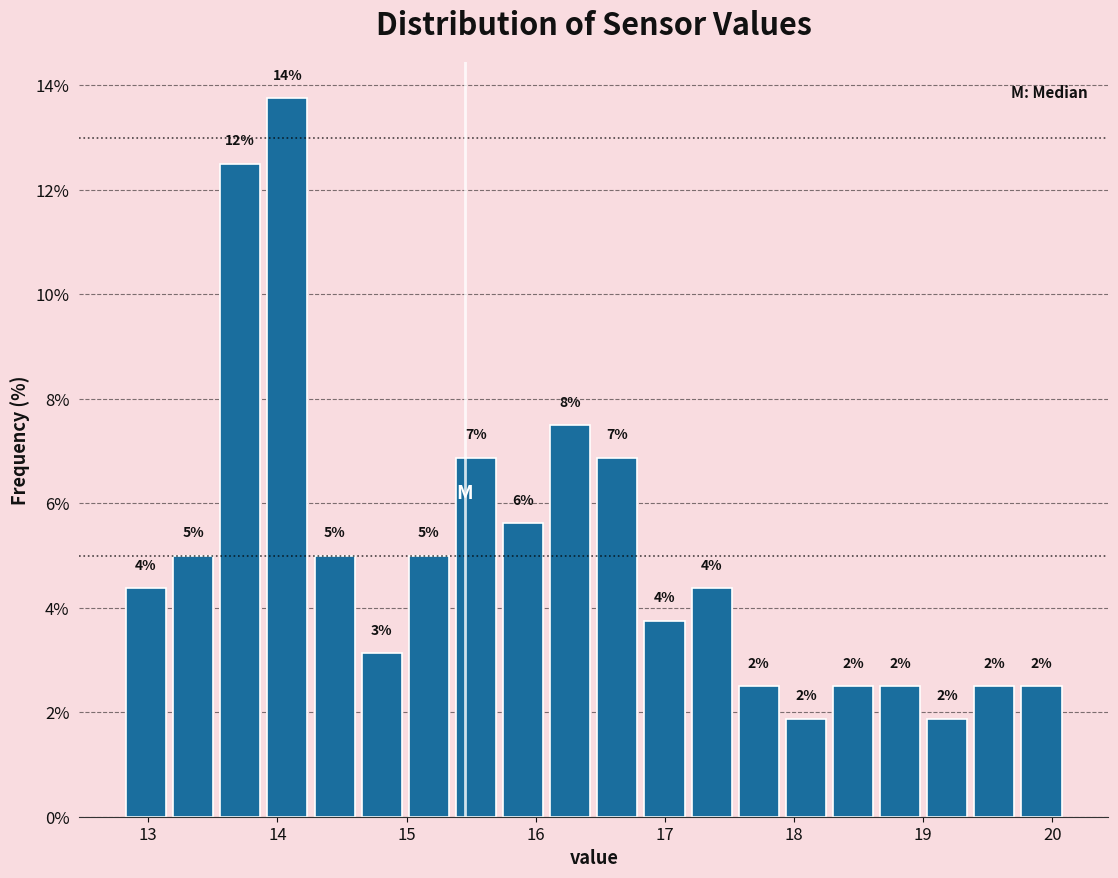

Around what value on the x-axis is the tallest bar? Give the approximate position of its centre, as read against the axis.

14.1